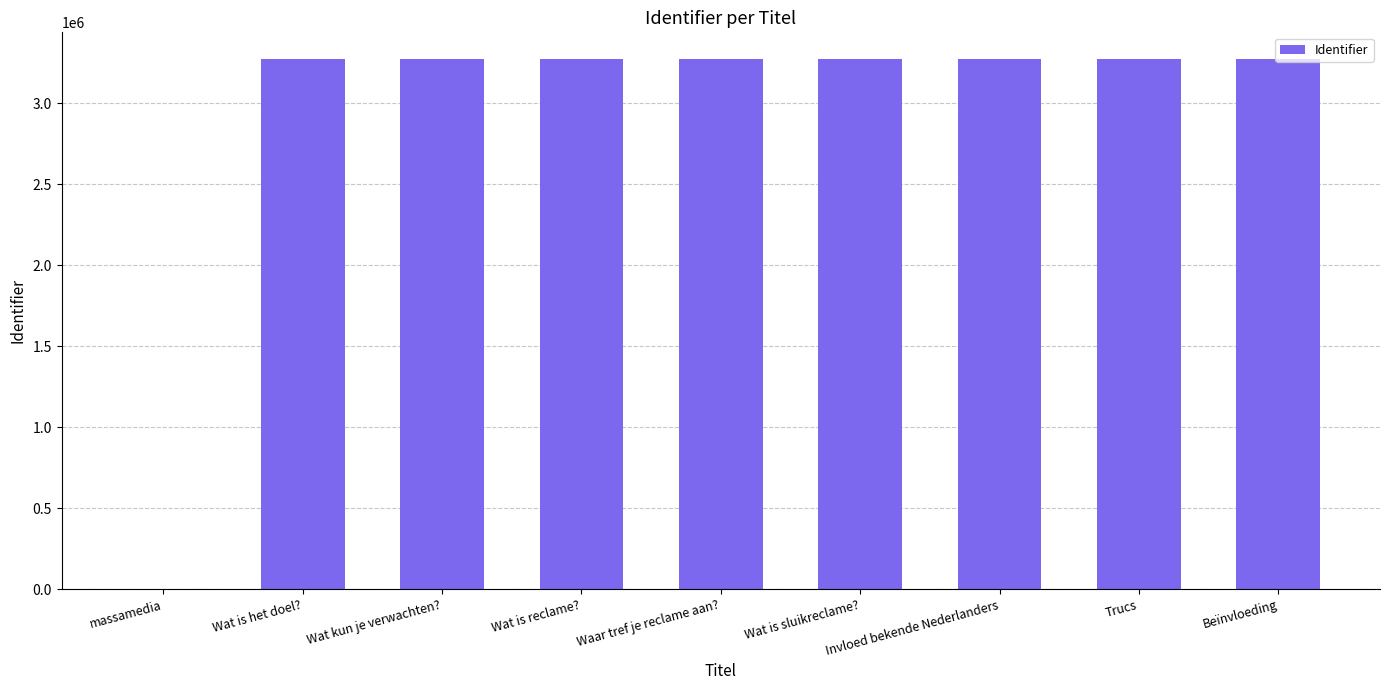

What is the difference between the values at massamedia and Beïnvloeding?

3275808